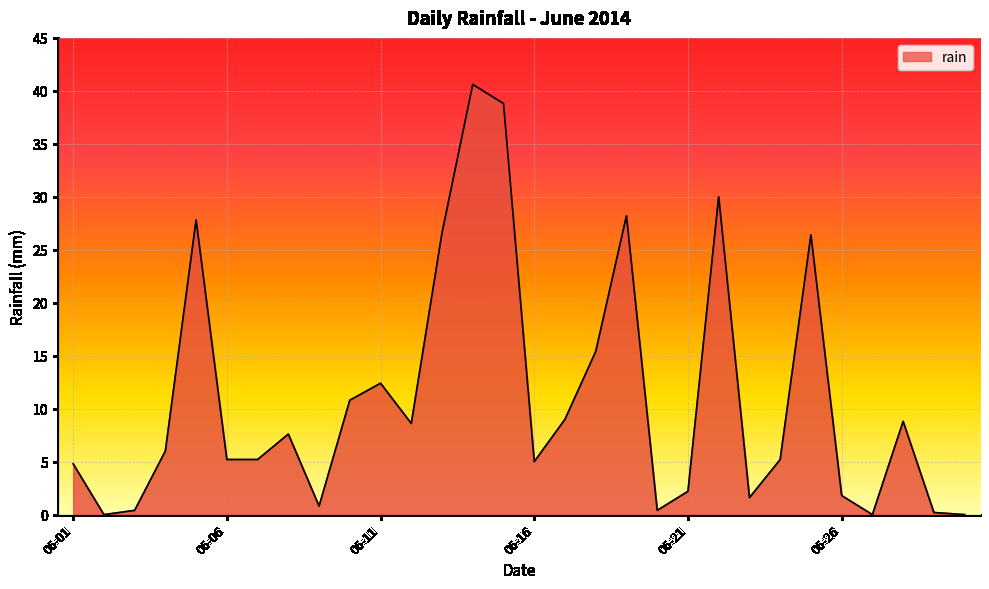

Reading left to right, transcribe all the data shown in this chart.

4.8	0.0	0.4	6.0	27.8	5.2	5.2	7.6	0.8	10.8	12.4	8.6	26.6	40.6	38.8	5.0	9.0	15.4	28.2	0.4	2.2	30.0	1.6	5.2	26.4	1.8	0.0	8.8	0.2	0.0